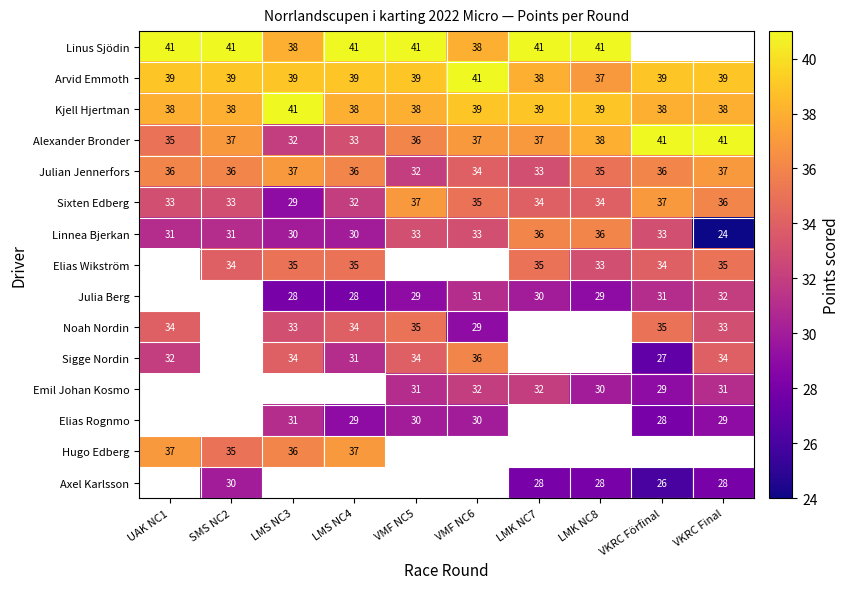

How many Alexander Bronder values are between 35 and 38?

6